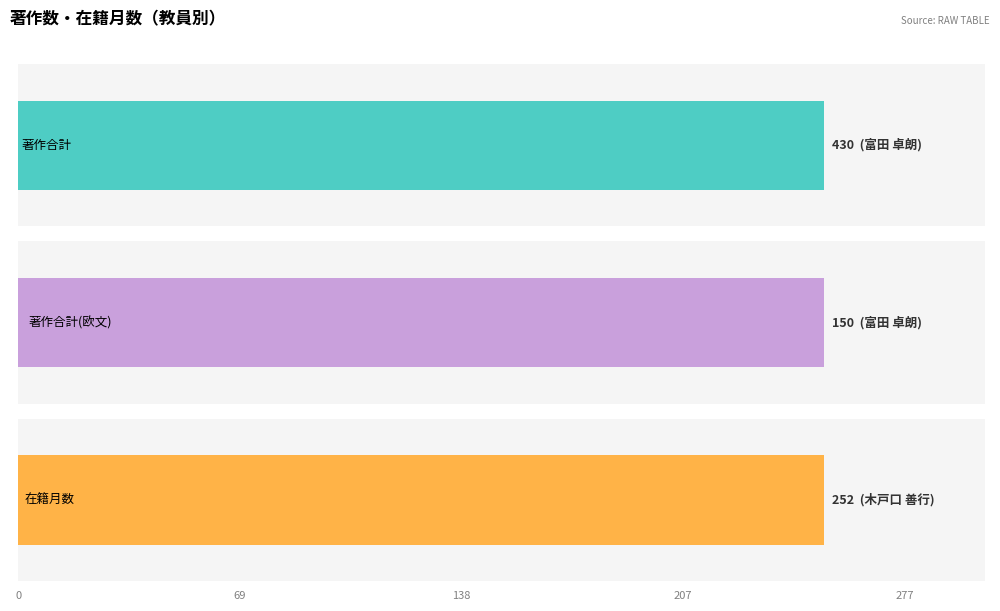

Rank the series by their maximum value, from lowest to highest.

著作合計(欧文), 在籍月数, 著作合計